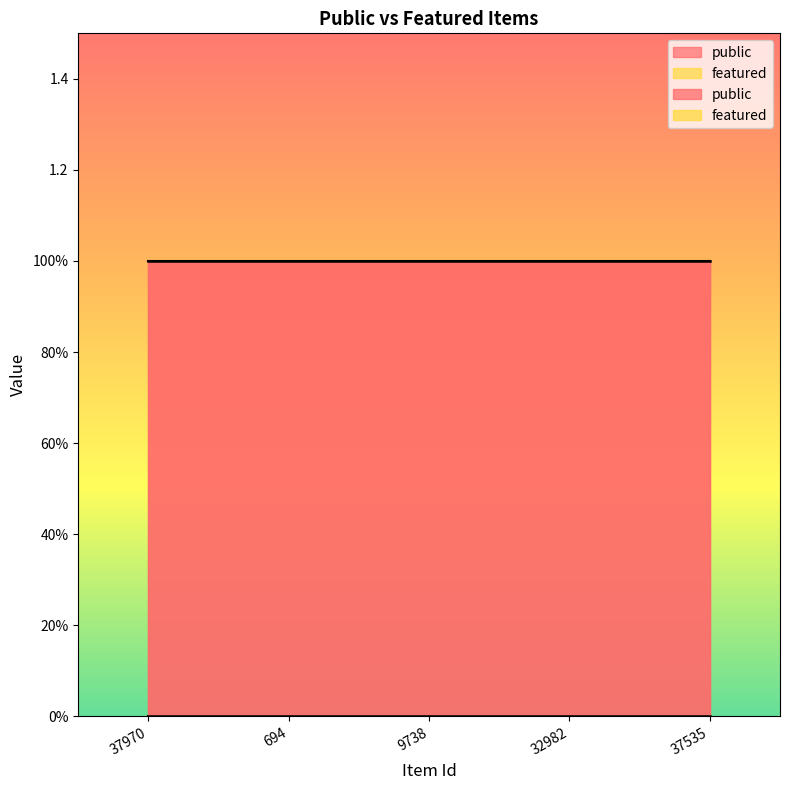

At which category is the sum across all series the highest?

37970